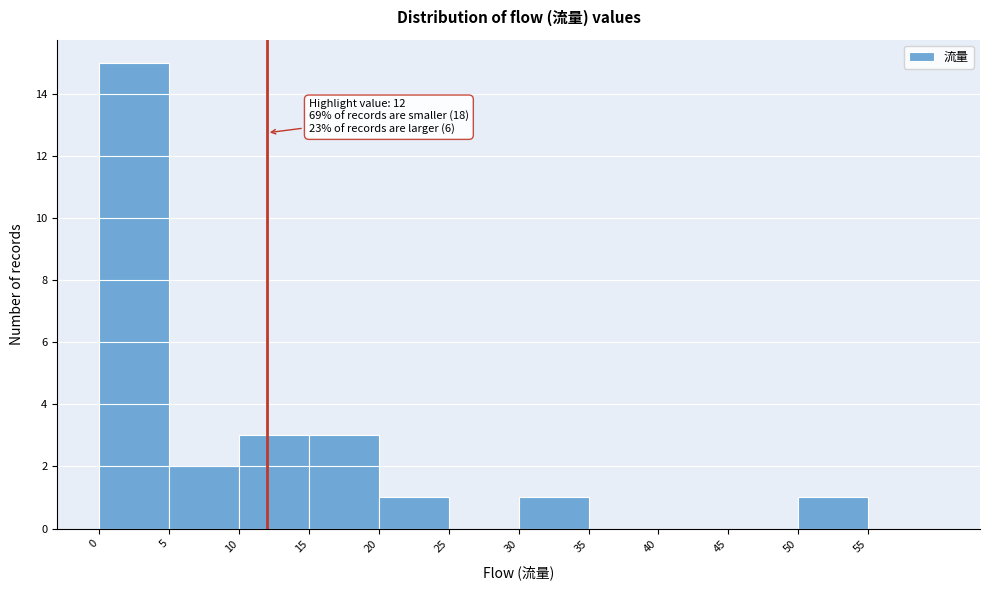

Which range on the x-axis has the tallest bar?

0 to 5